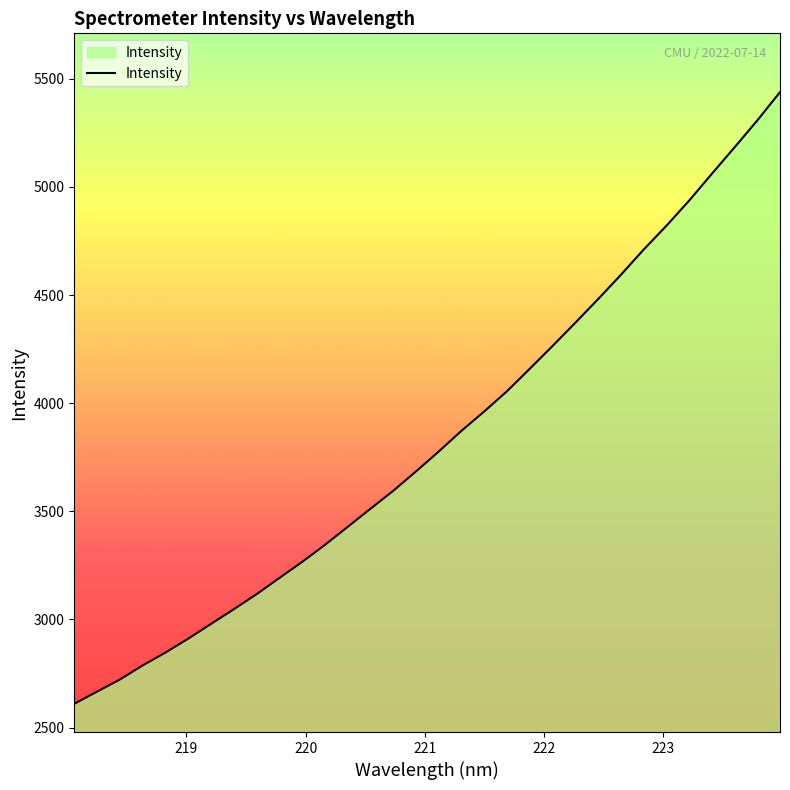

Count the number of categories in the chart.

32